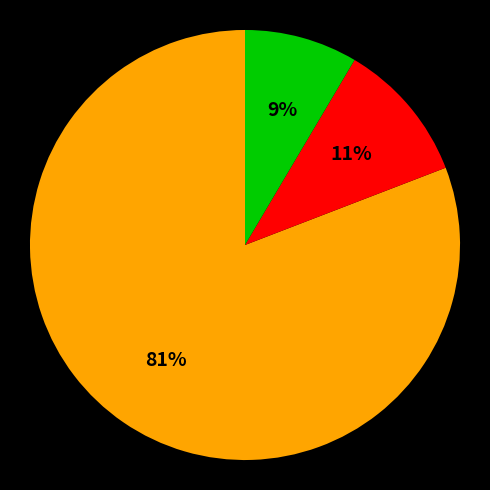

To the nearest percent, what is the average slice percentage?

33%